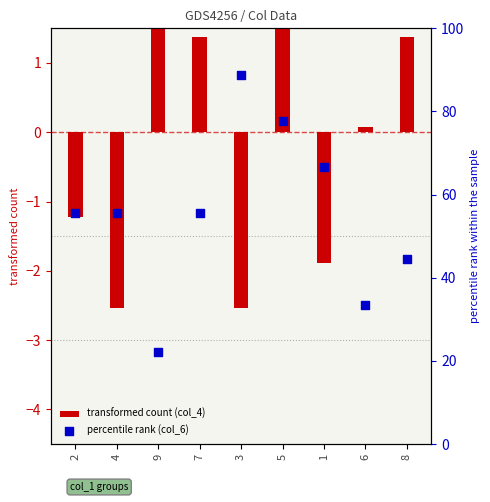

Is the value of percentile rank (col_6) at 8 greater than the value of transformed count (col_4) at 6?

Yes